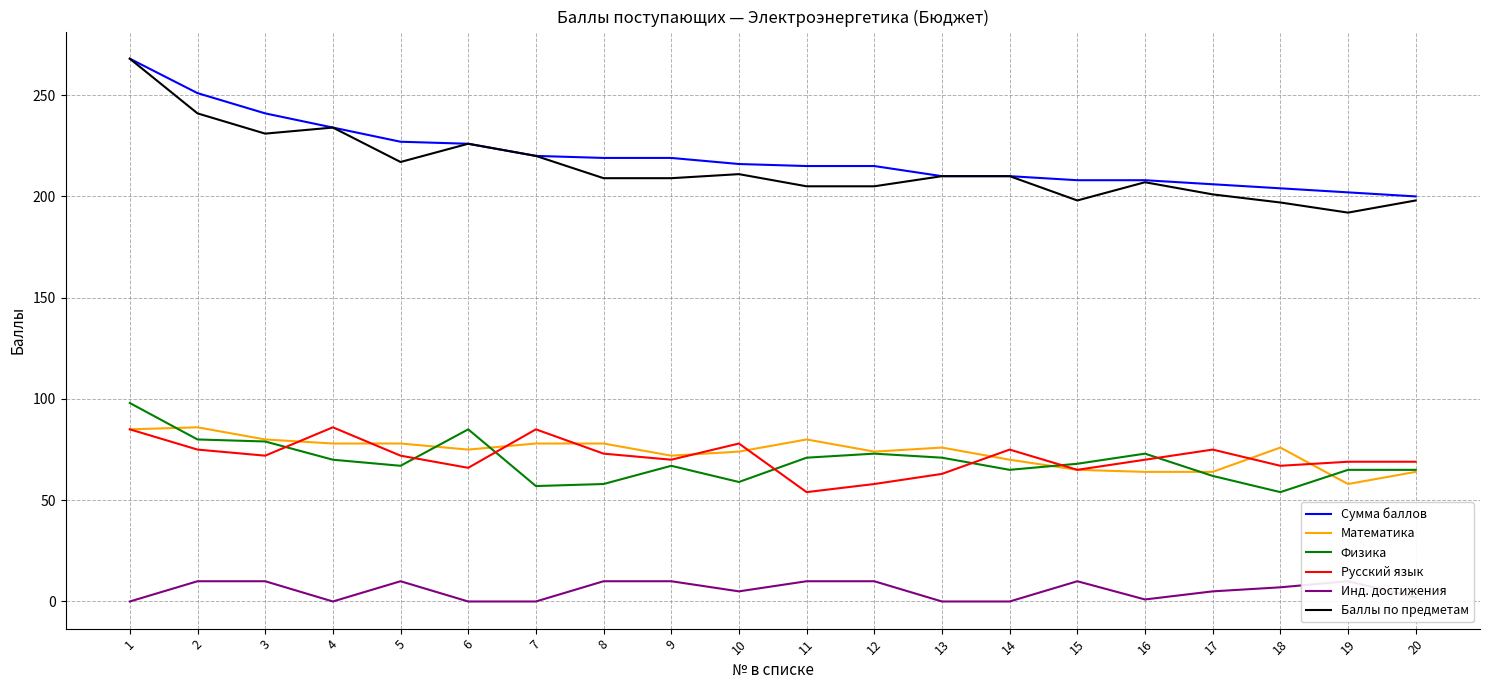

What is the difference between the Русский язык values at 2 and 11?

21